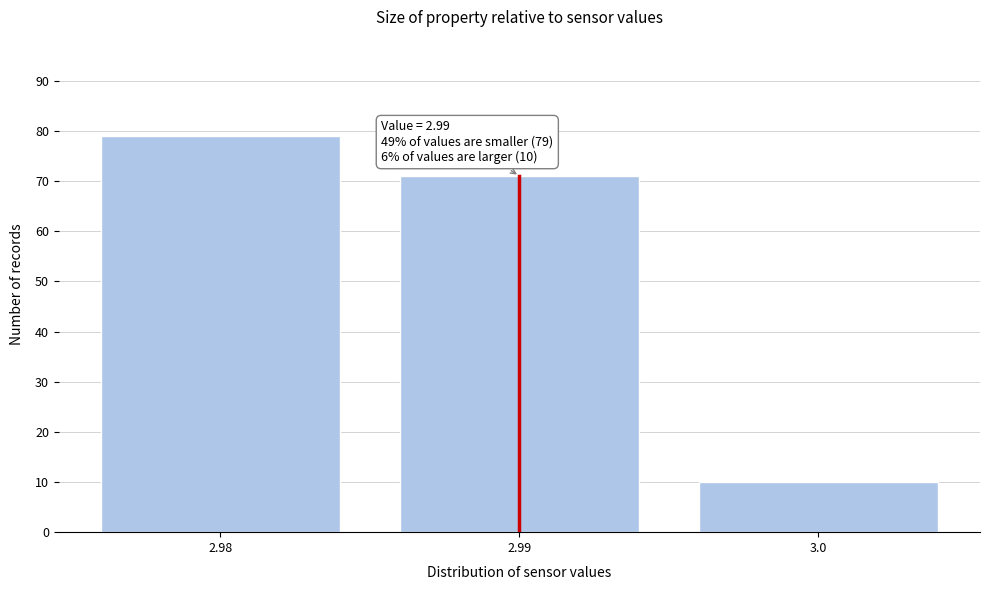

Reading right to left, what are all the values shown in this chart?

3.0=10	2.99=71	2.98=79